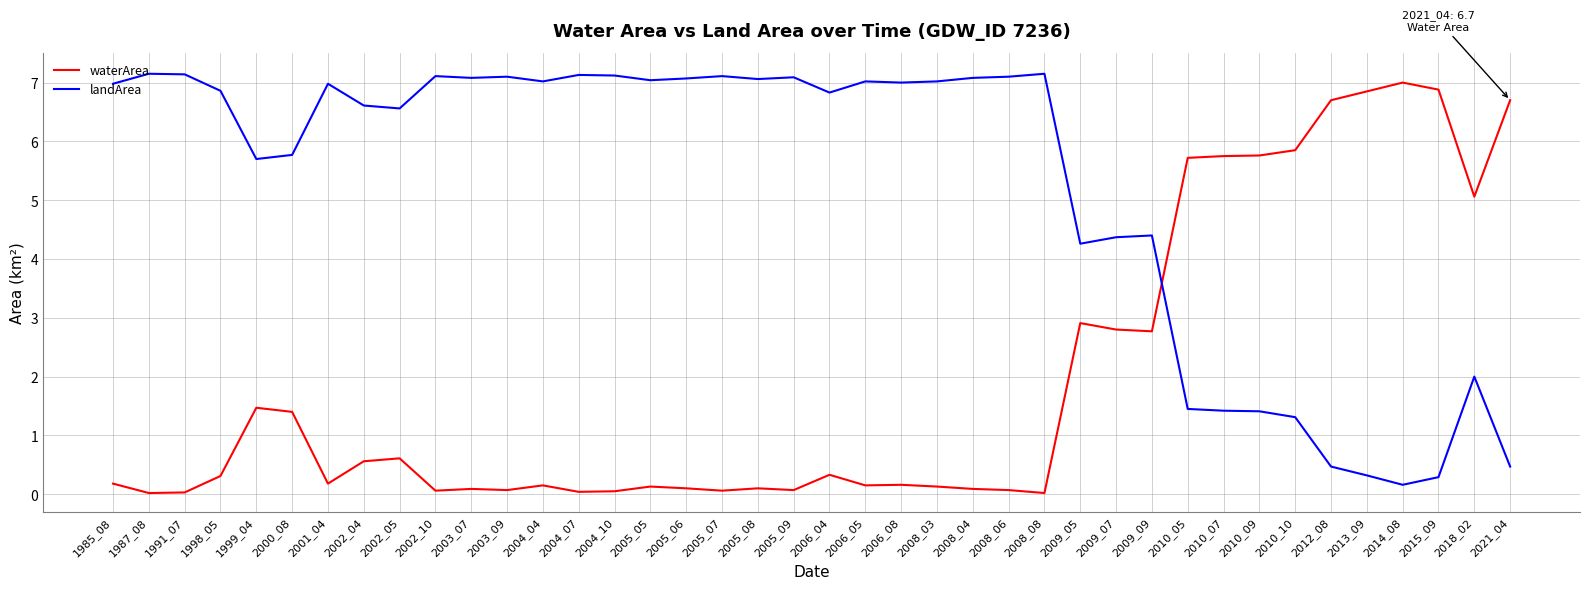

Rank the series by their maximum value, from highest to lowest.

landArea, waterArea